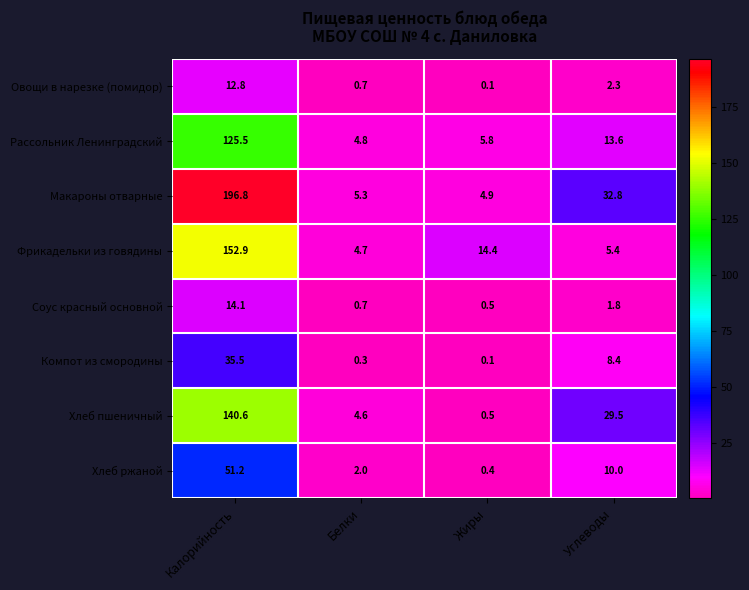

Is it true that Компот из смородины equals 0.3 at Белки?

True